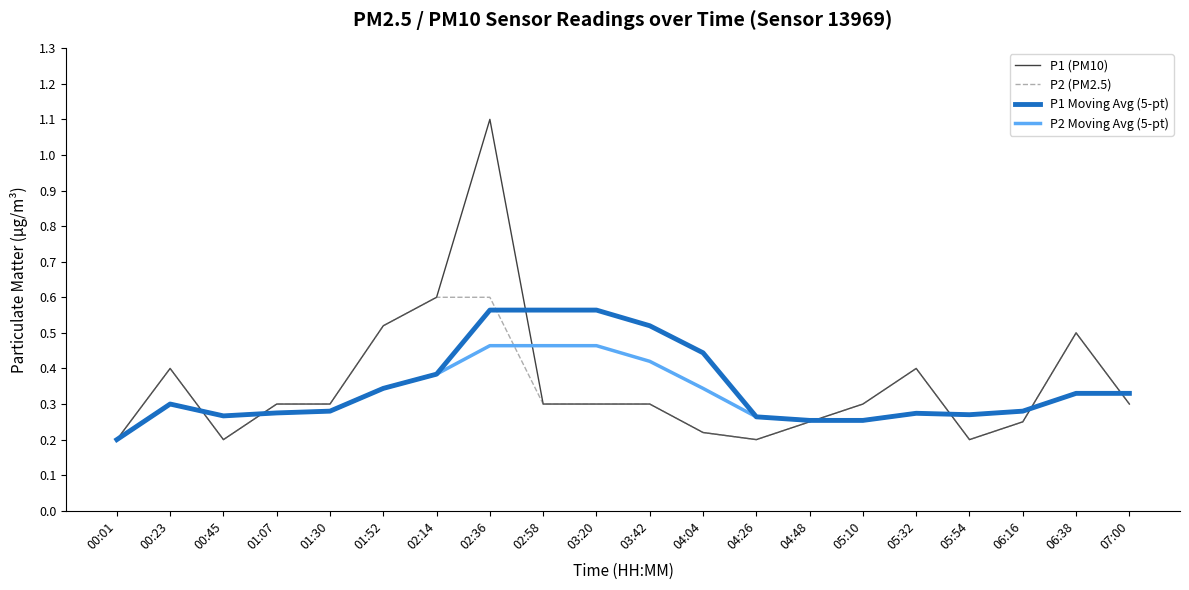

At how many categories does at least one series exceed 0?

20